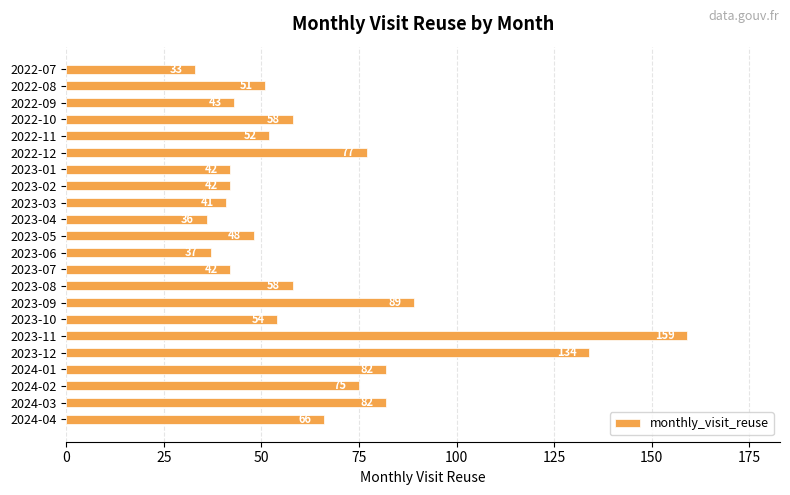

What is the difference between the maximum and minimum values?

126